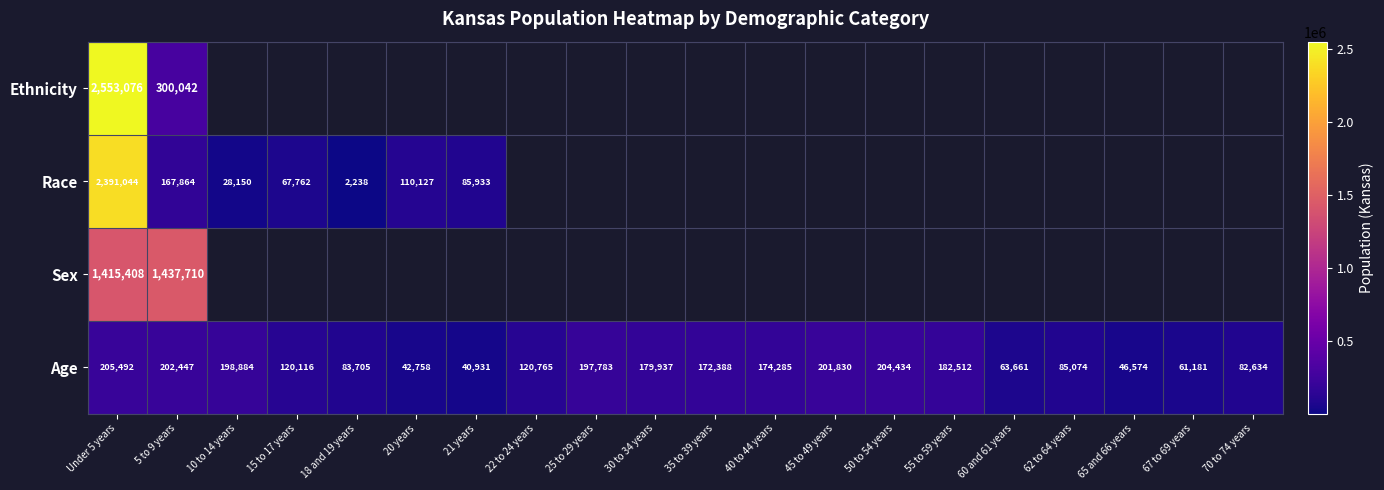

Rank the categories by Age value from highest to lowest.

Under 5 years, 50 to 54 years, 5 to 9 years, 45 to 49 years, 10 to 14 years, 25 to 29 years, 55 to 59 years, 30 to 34 years, 40 to 44 years, 35 to 39 years, 22 to 24 years, 15 to 17 years, 62 to 64 years, 18 and 19 years, 70 to 74 years, 60 and 61 years, 67 to 69 years, 65 and 66 years, 20 years, 21 years